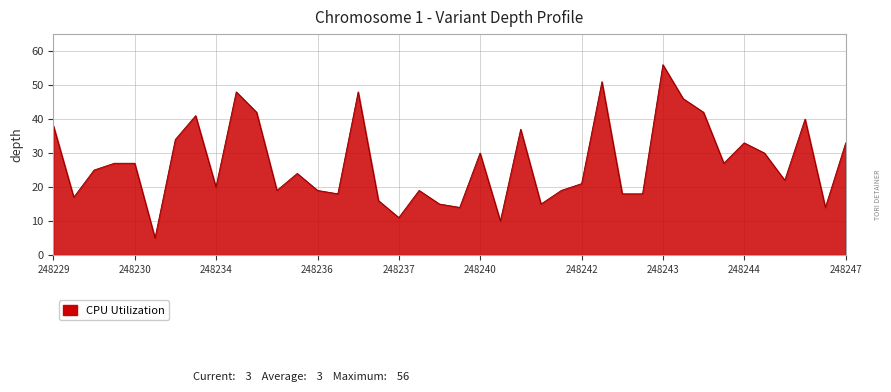

What is the difference between the maximum and minimum values?

51